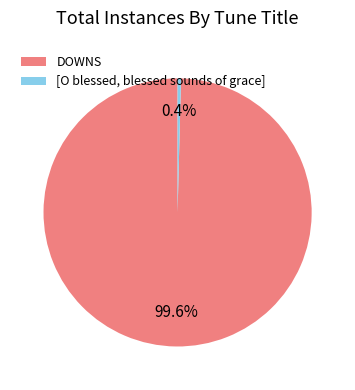

Which has a higher value, [O blessed, blessed sounds of grace] or DOWNS?

DOWNS